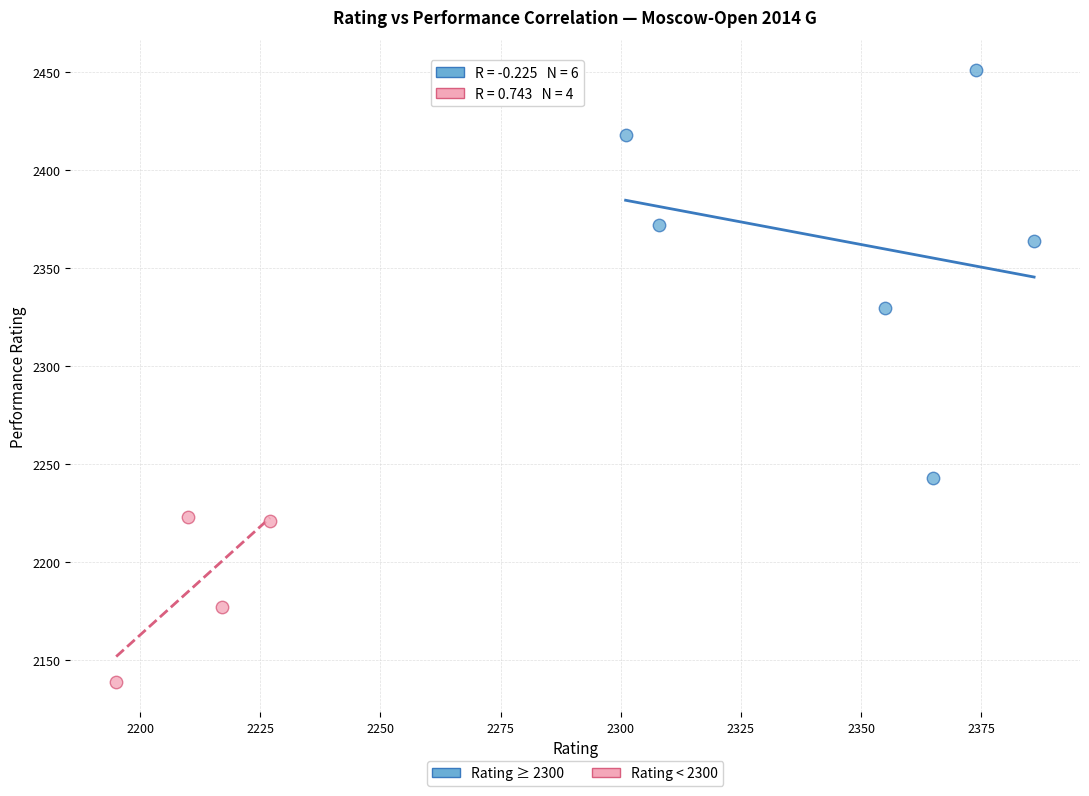

Which series has the widest spread of Y values?

Rating ≥ 2300